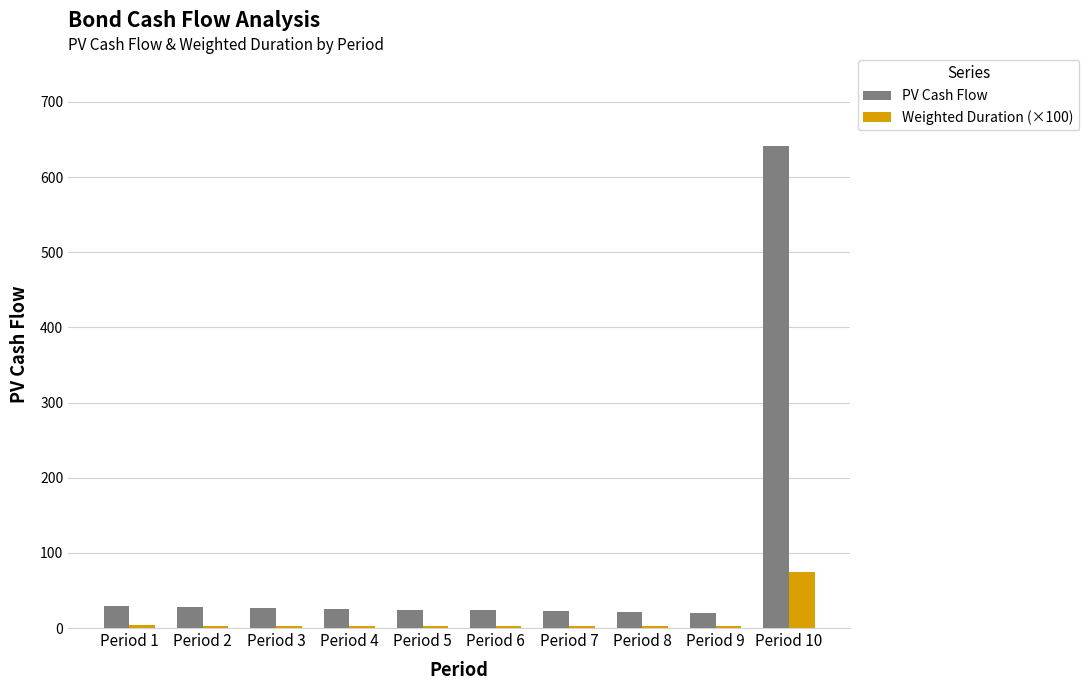

What is the difference between the maximum and minimum values in the PV Cash Flow series?

620.3